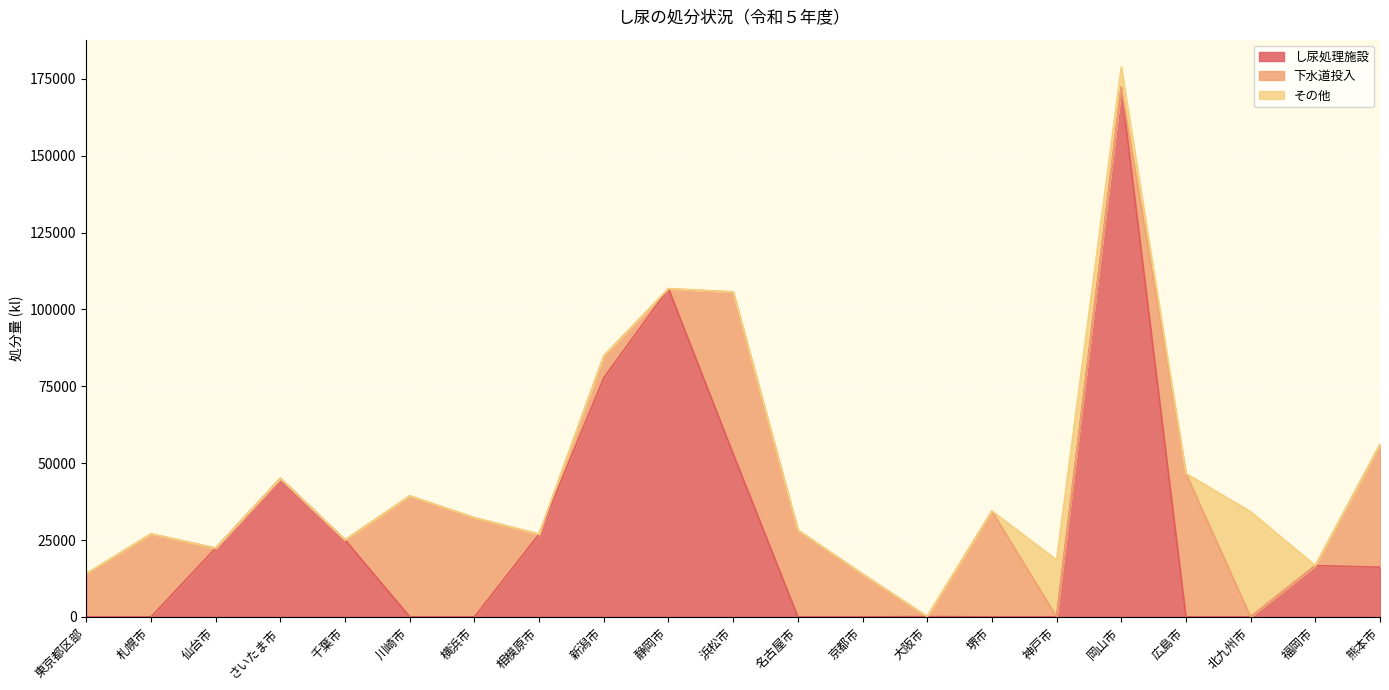

What is the difference between the maximum and minimum values in the 下水道投入 series?

52646.0